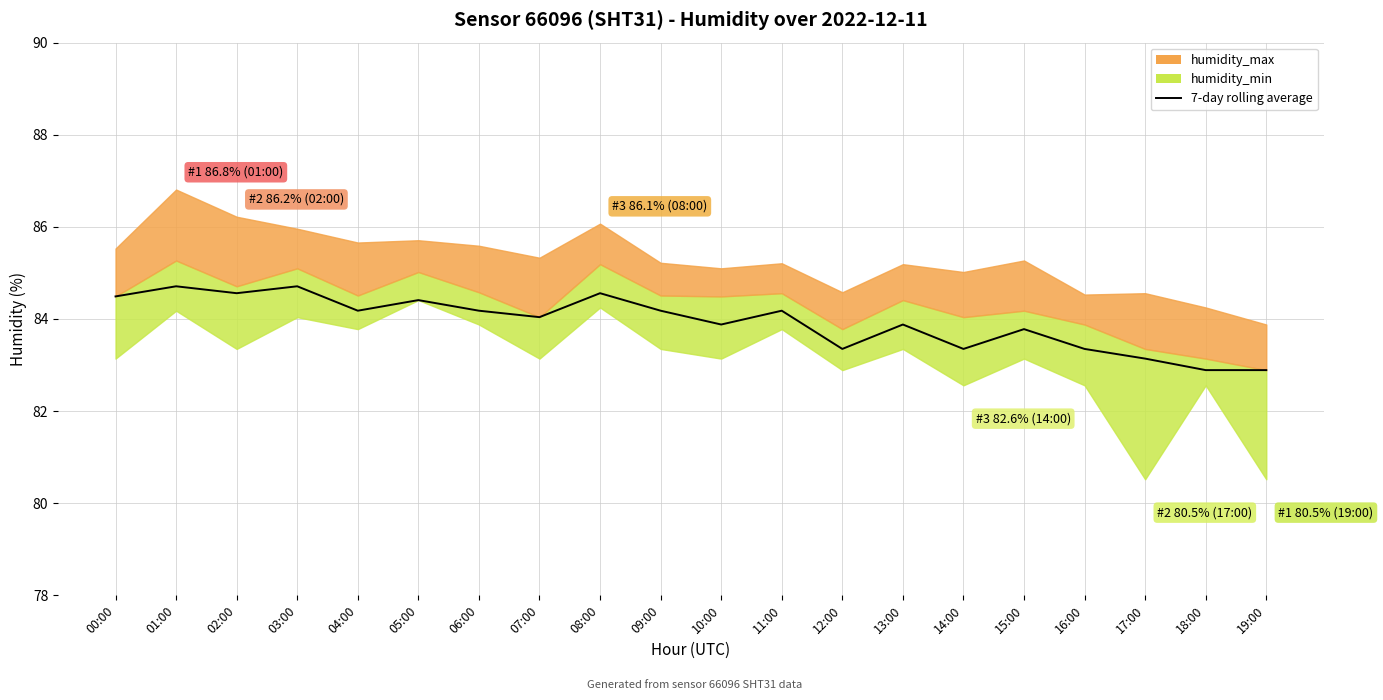

Where is the data nearest to the value 83?

18:00